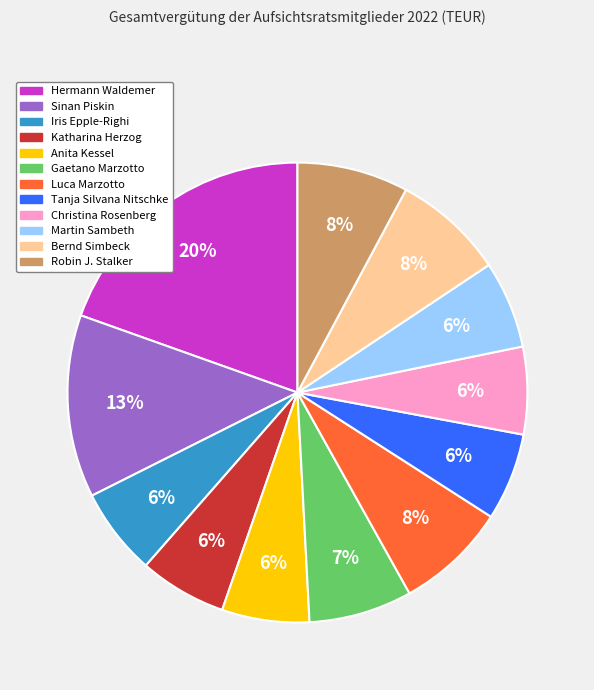

To the nearest percent, what portion does Bernd Simbeck represent?

8%